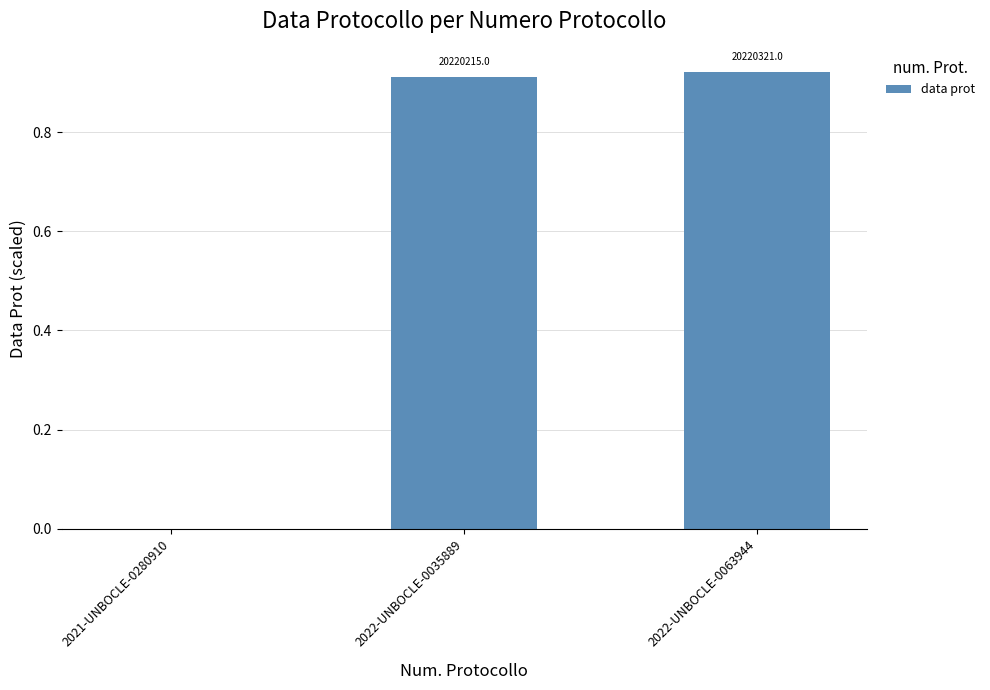

The chart shows a value of 0.6 at 2021-UNBOCLE-0280910. True or false?

False